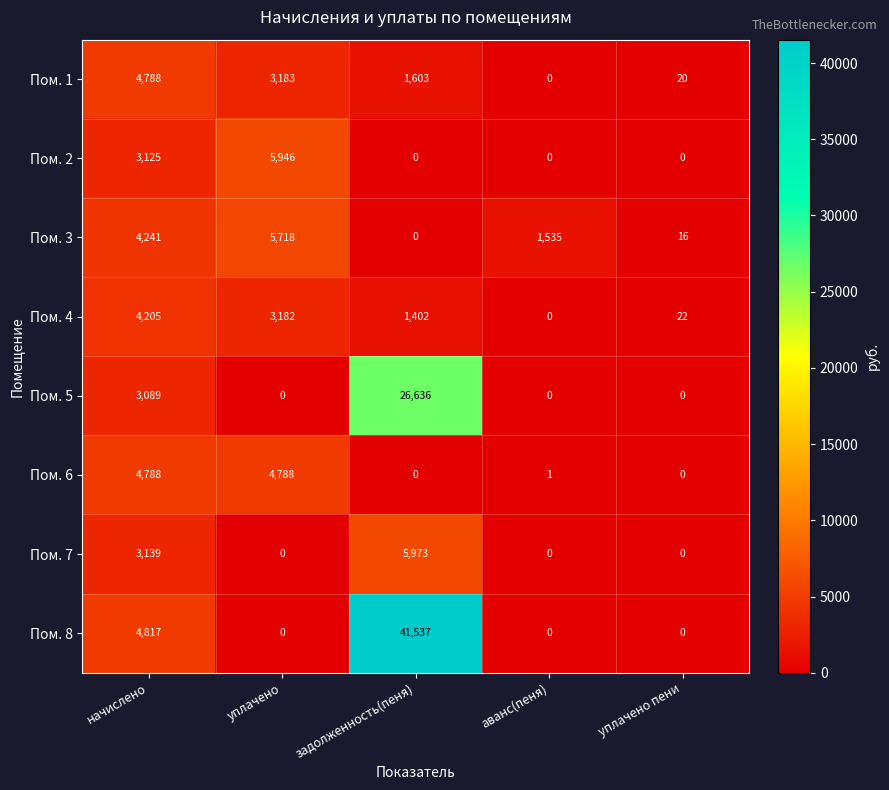

At which label is Пом. 5 closest to 13318?

начислено